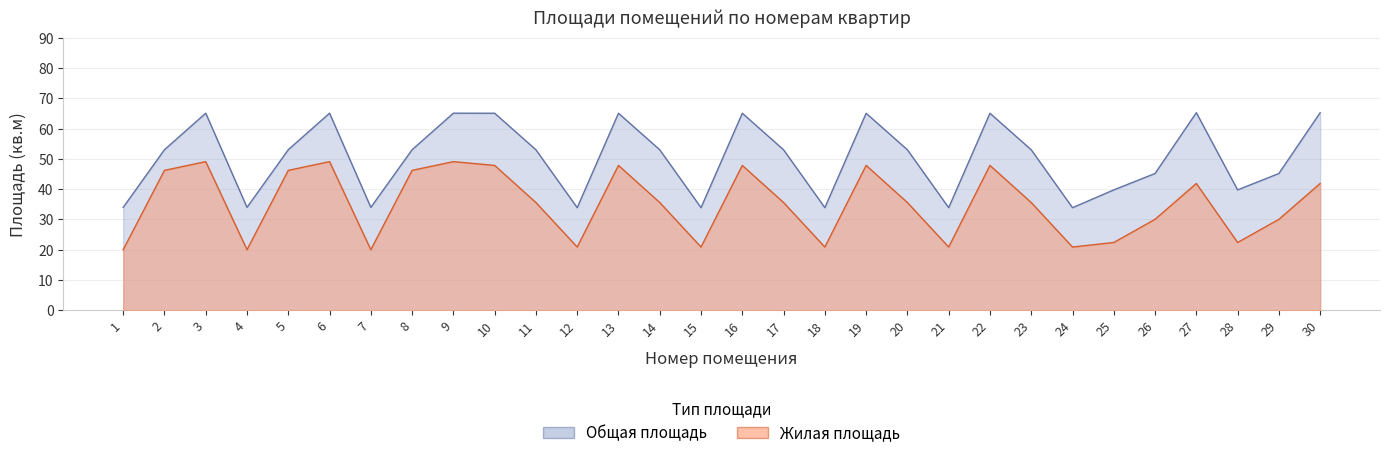

What value does the Общая площадь series have at 10?

65.1